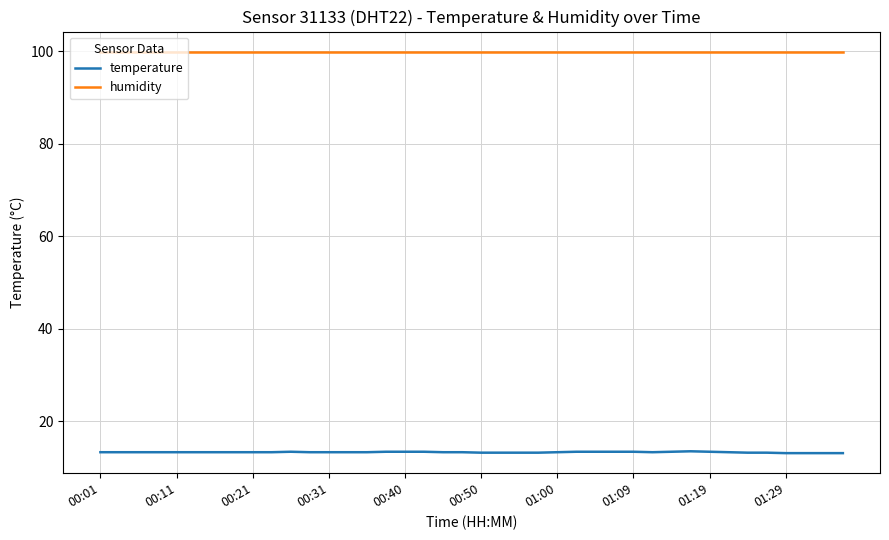

Which series has the largest total across all categories?

humidity